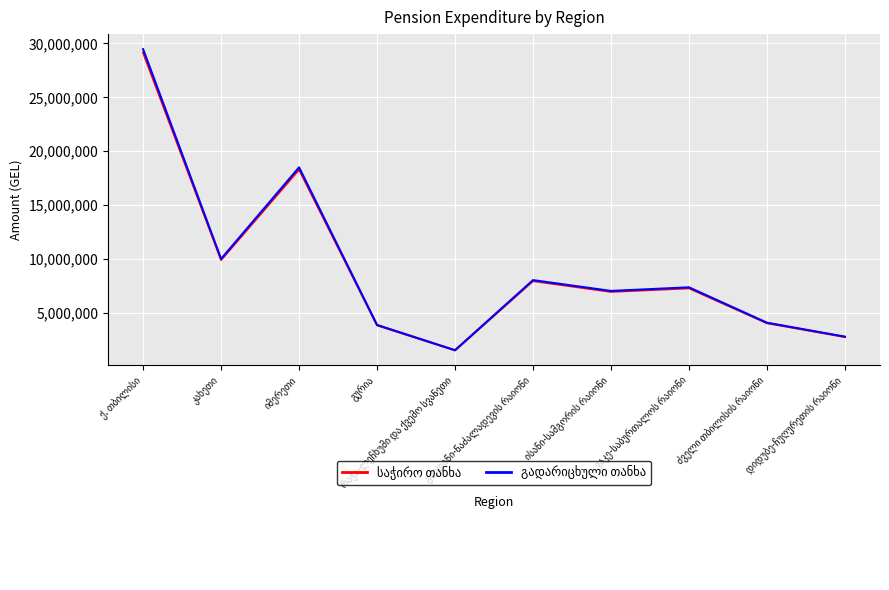

What is the minimum value shown in the chart?

1556405.0